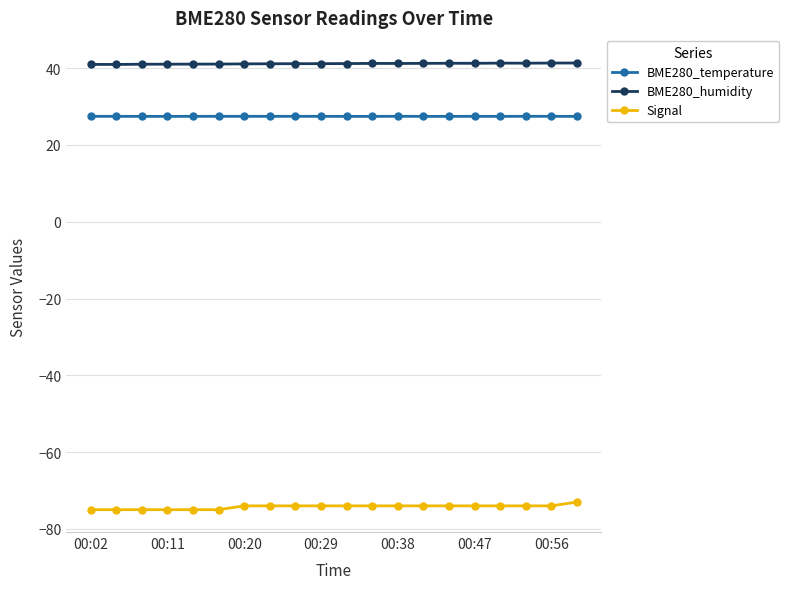

What is the highest value of the BME280_humidity series?

41.3